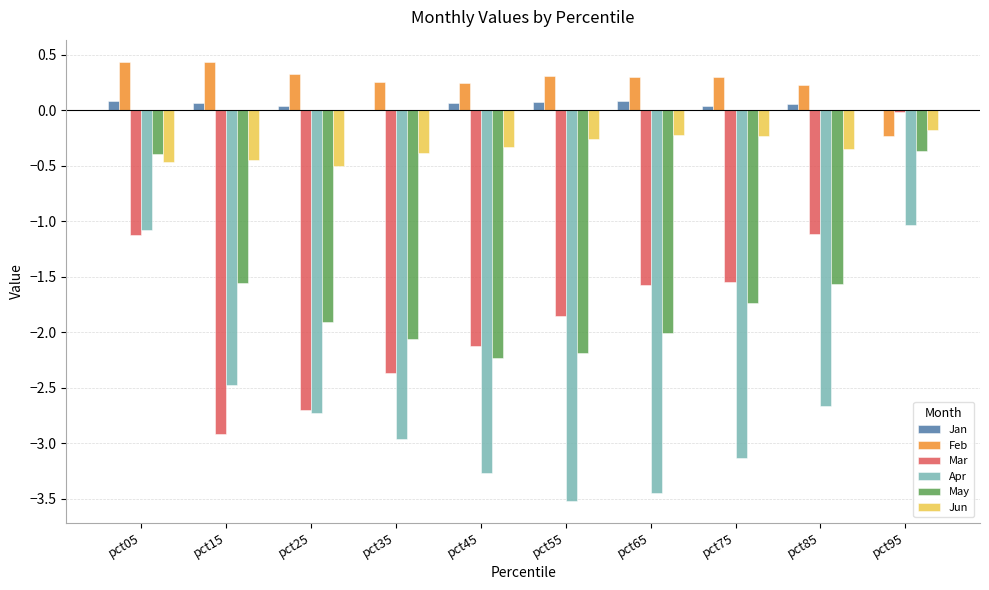

What is the greatest value displayed?

0.4